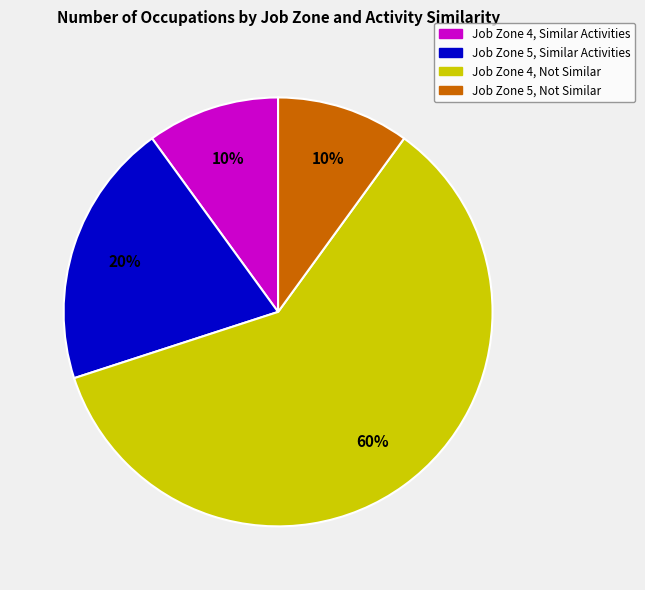

To the nearest percent, what is the difference between the largest and smallest slice percentages?

50%